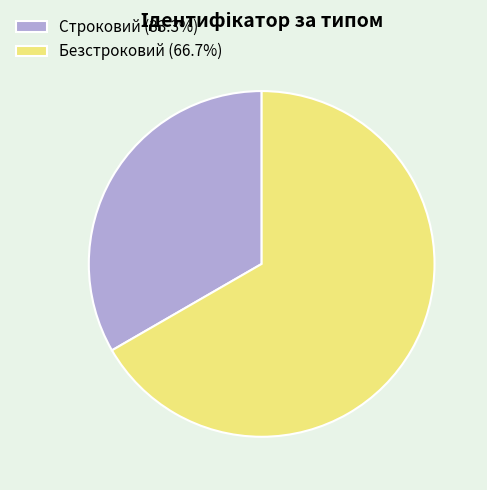

Do Безстроковий (66.7%) and Строковий (33.3%) together represent more than half of the pie?

Yes